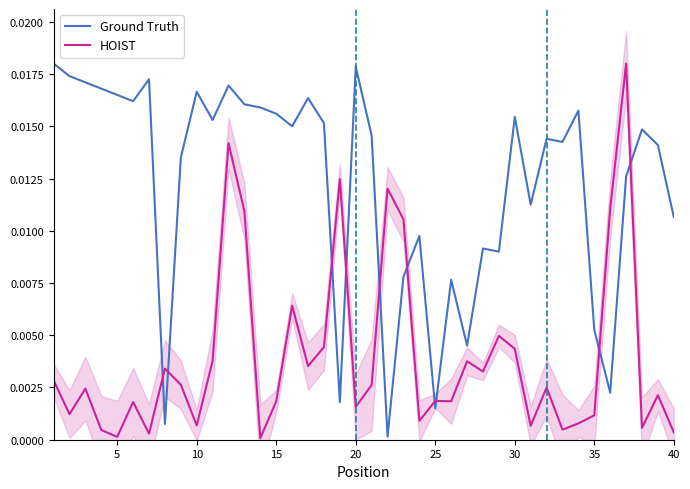

List the series in order of their peak value, highest first.

Ground Truth, HOIST